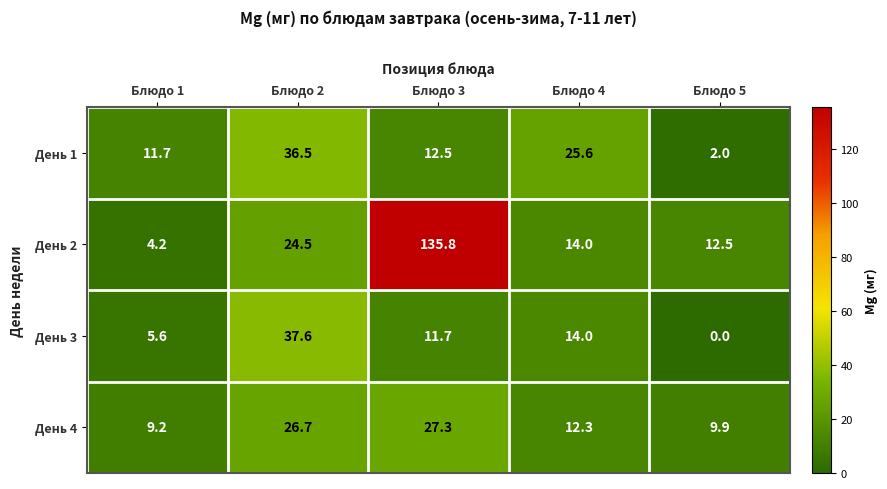

Reading left to right, extract all data points from this chart.

День 1: 11.7	36.5	12.5	25.6	2.0
День 2: 4.2	24.5	135.8	14.0	12.5
День 3: 5.6	37.6	11.7	14.0	0.0
День 4: 9.2	26.7	27.3	12.3	9.9